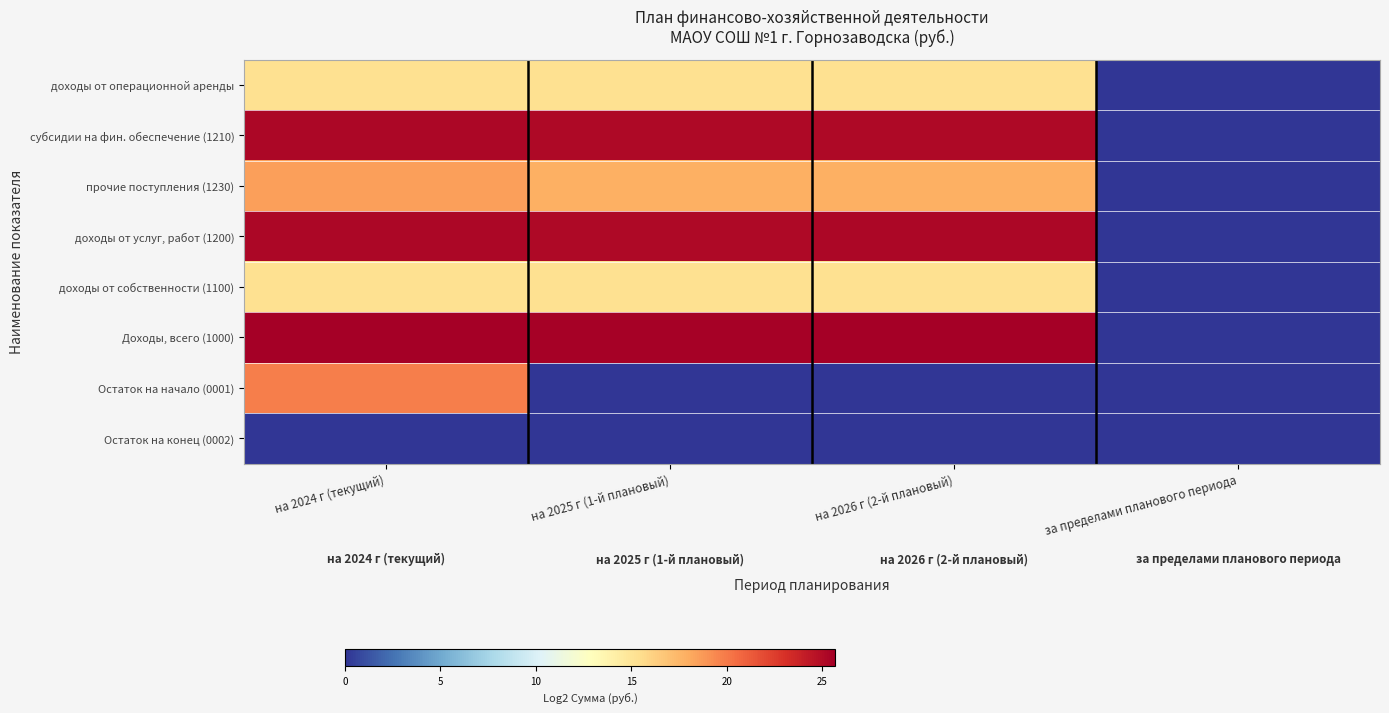

Reading left to right, what are all the values shown in this chart?

доходы от операционной аренды: на 2024 г (текущий)=15.3	на 2025 г (1-й плановый)=15.3	на 2026 г (2-й плановый)=15.3	за пределами планового периода=0.0
субсидии на фин. обеспечение (1210): на 2024 г (текущий)=25.2	на 2025 г (1-й плановый)=25.2	на 2026 г (2-й плановый)=25.2	за пределами планового периода=0.0
прочие поступления (1230): на 2024 г (текущий)=18.5	на 2025 г (1-й плановый)=17.8	на 2026 г (2-й плановый)=17.8	за пределами планового периода=0.0
доходы от услуг, работ (1200): на 2024 г (текущий)=25.2	на 2025 г (1-й плановый)=25.2	на 2026 г (2-й плановый)=25.2	за пределами планового периода=0.0
доходы от собственности (1100): на 2024 г (текущий)=15.3	на 2025 г (1-й плановый)=15.3	на 2026 г (2-й плановый)=15.3	за пределами планового периода=0.0
Доходы, всего (1000): на 2024 г (текущий)=25.7	на 2025 г (1-й плановый)=25.6	на 2026 г (2-й плановый)=25.6	за пределами планового периода=0.0
Остаток на начало (0001): на 2024 г (текущий)=19.8	на 2025 г (1-й плановый)=0.0	на 2026 г (2-й плановый)=0.0	за пределами планового периода=0.0
Остаток на конец (0002): на 2024 г (текущий)=0.0	на 2025 г (1-й плановый)=0.0	на 2026 г (2-й плановый)=0.0	за пределами планового периода=0.0